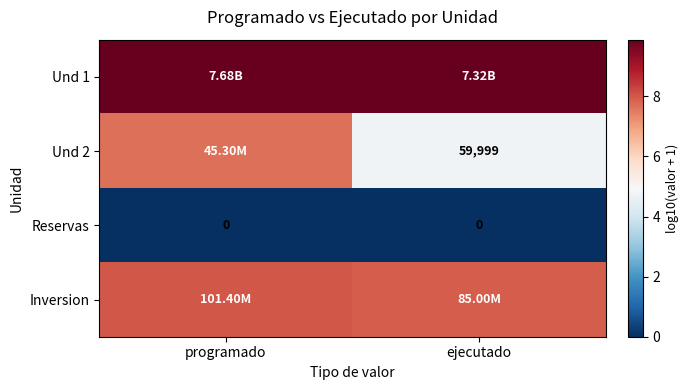

What is the total value across all series at programado?

25.5